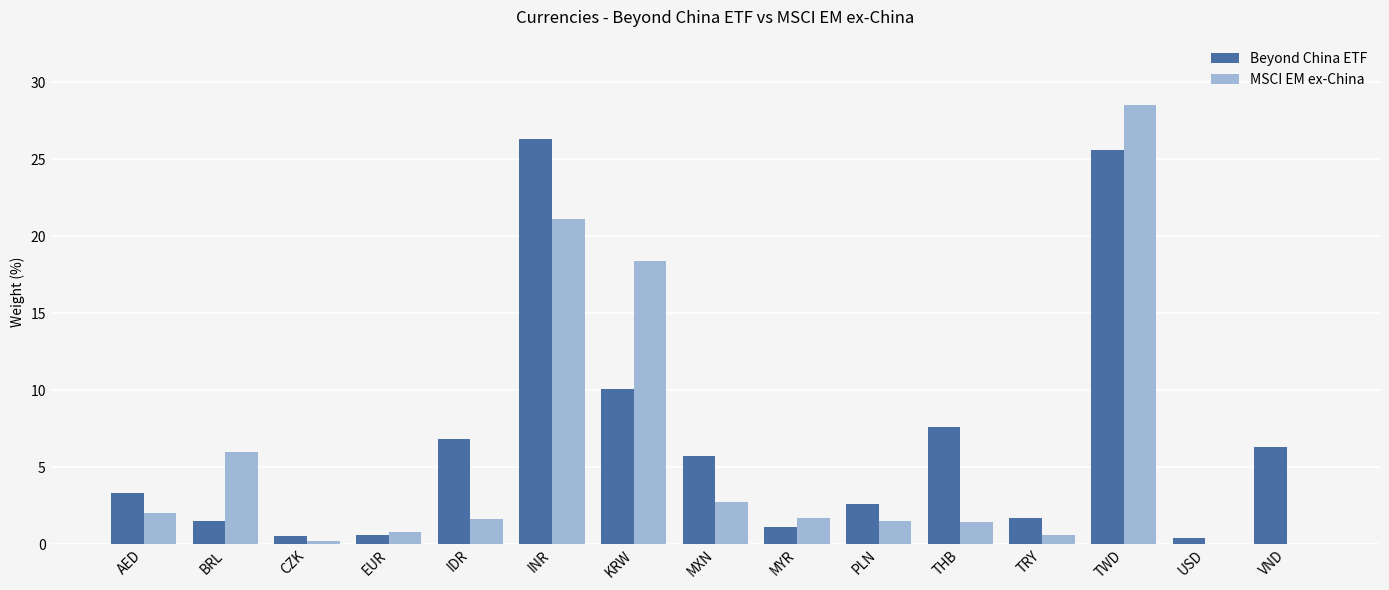

Which series has the largest range (max minus min)?

MSCI EM ex-China